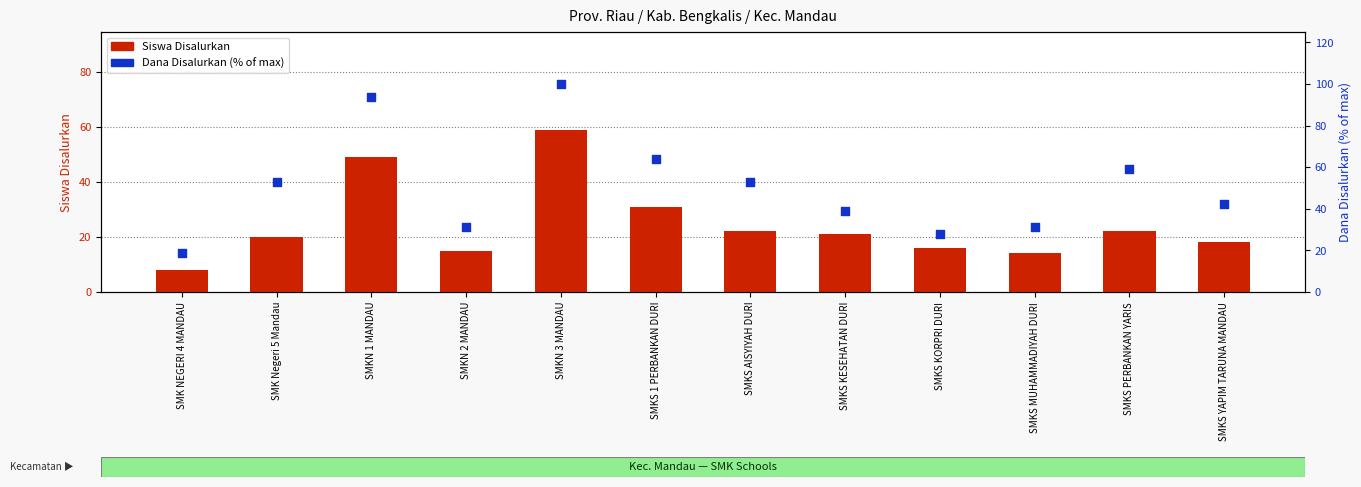

Which series has the widest spread of Y values?

Dana Disalurkan (% of max)